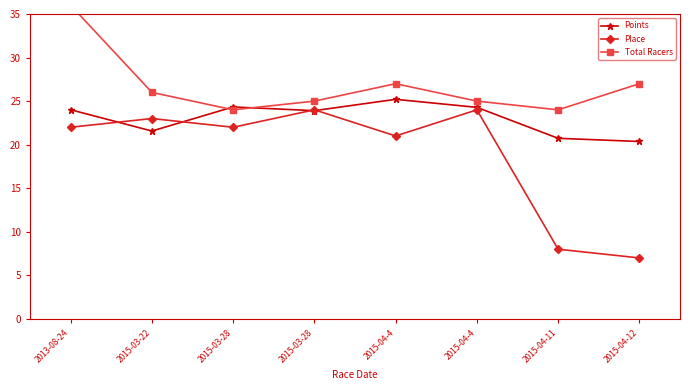

How many values in the Points series are below 24?

4